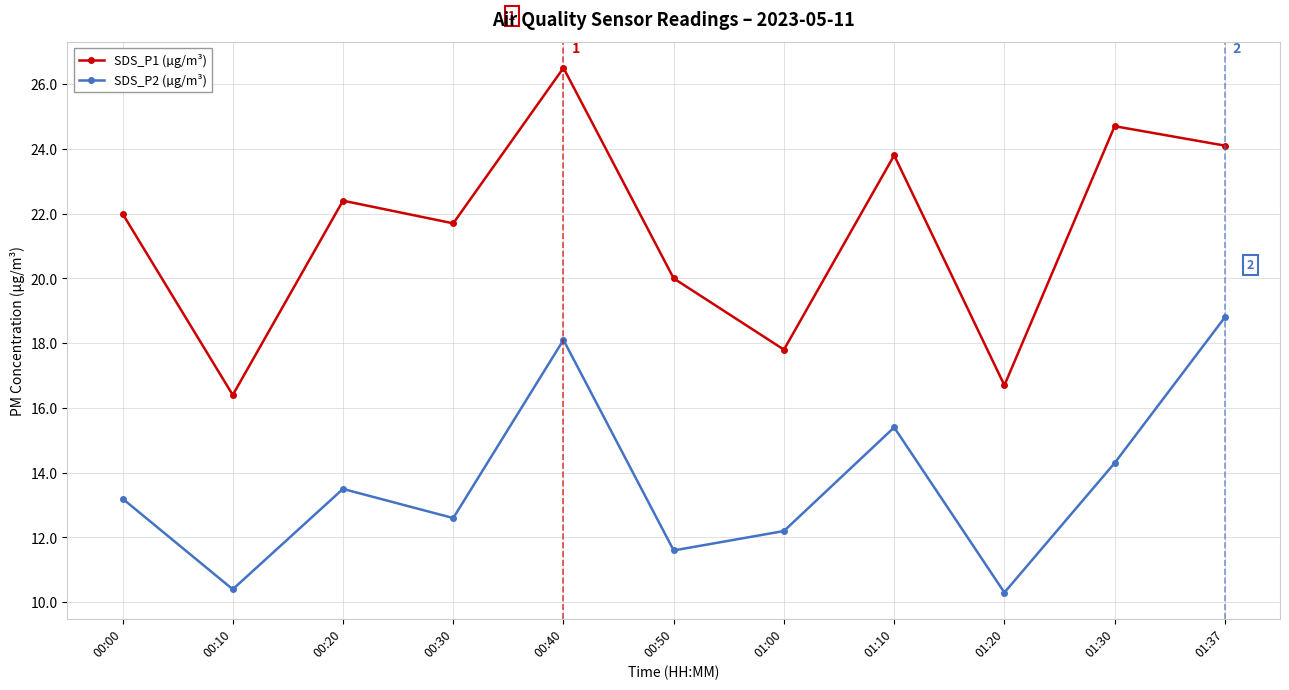

List the series in order of their peak value, highest first.

SDS_P1 (µg/m³), SDS_P2 (µg/m³)